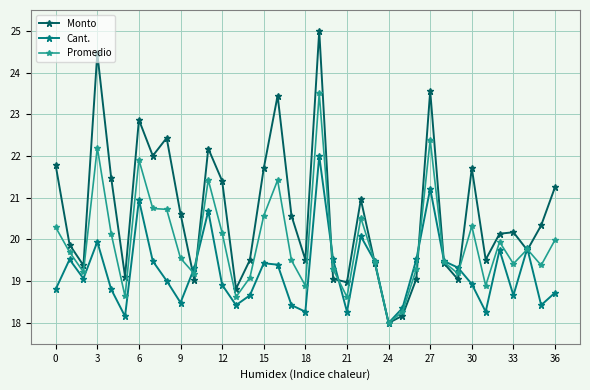

List the series in order of their overall mean, highest first.

Monto, Promedio, Cant.